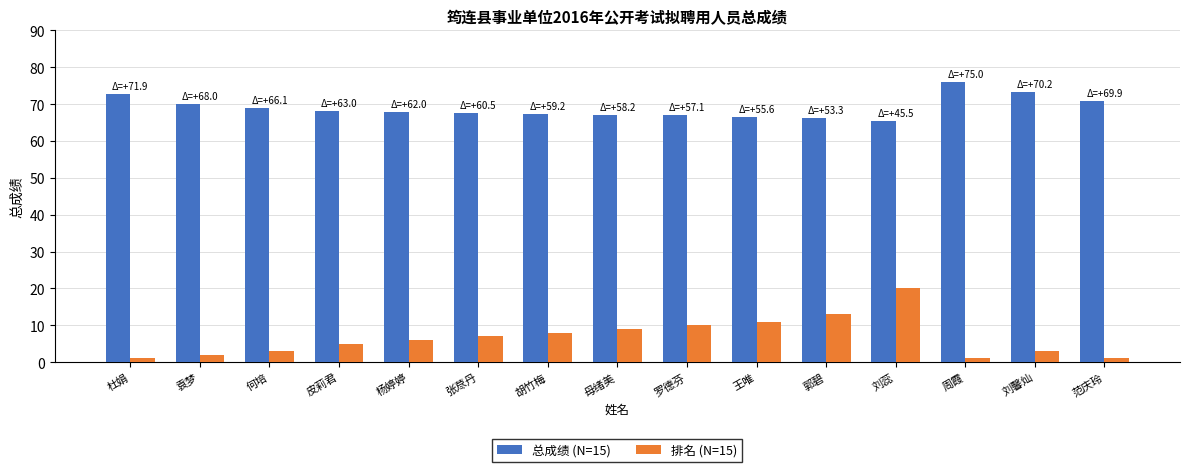

How many values in the 排名 (N=15) series are below 6?

7